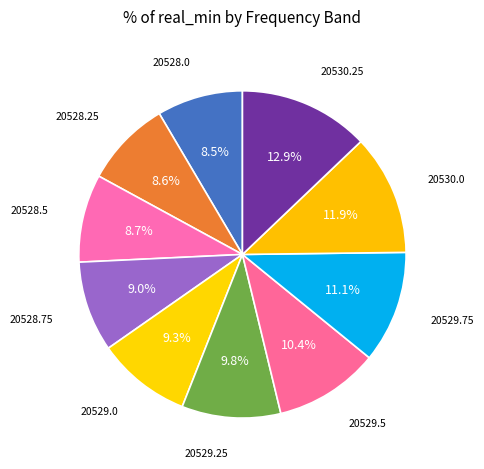

Count the number of slices in the pie.

10